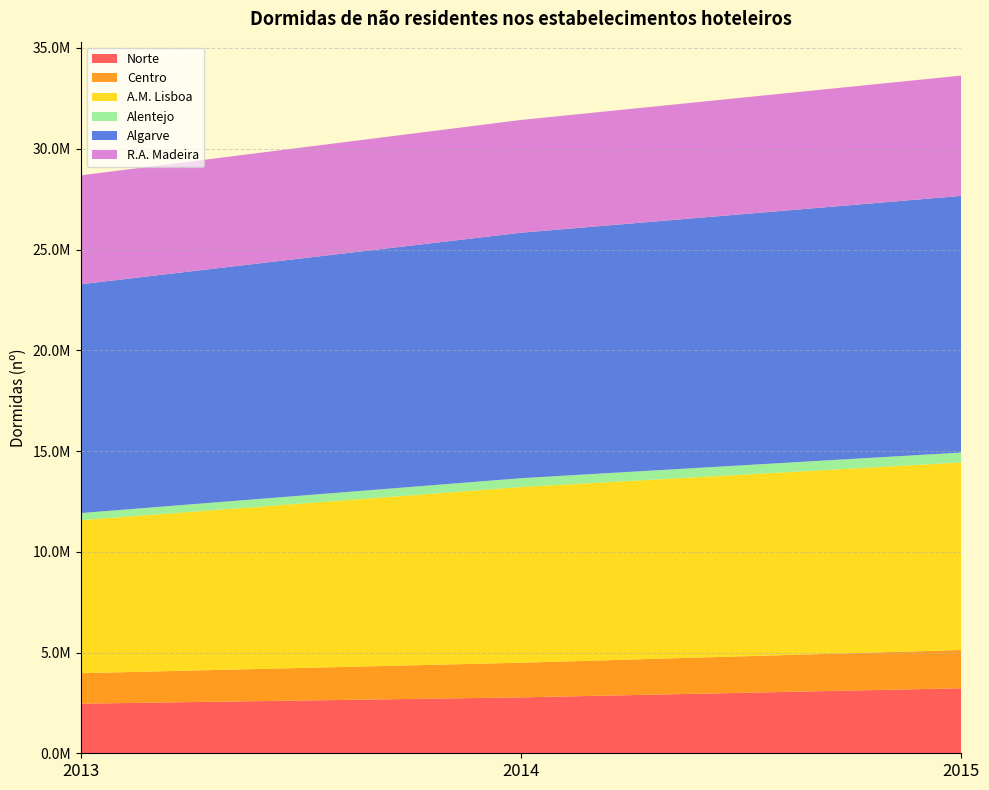

Reading left to right, what are all the values shown in this chart?

Norte: 2462341	2773954	3225574
Centro: 1511579	1720155	1900546
A.M. Lisboa: 7594097	8717459	9305845
Alentejo: 352469	439643	492828
Algarve: 11354305	12181732	12736379
R.A. Madeira: 5405530	5596413	5971093